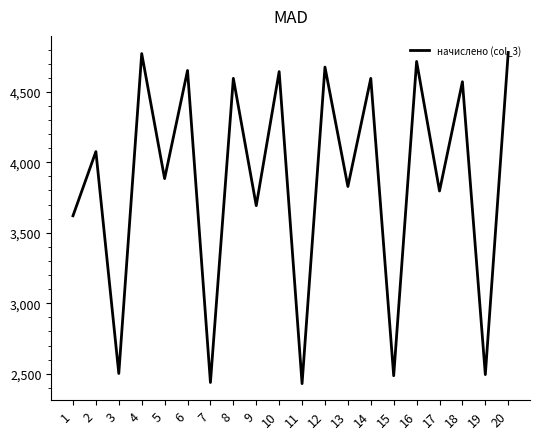

Does the chart have visible grid lines?

No